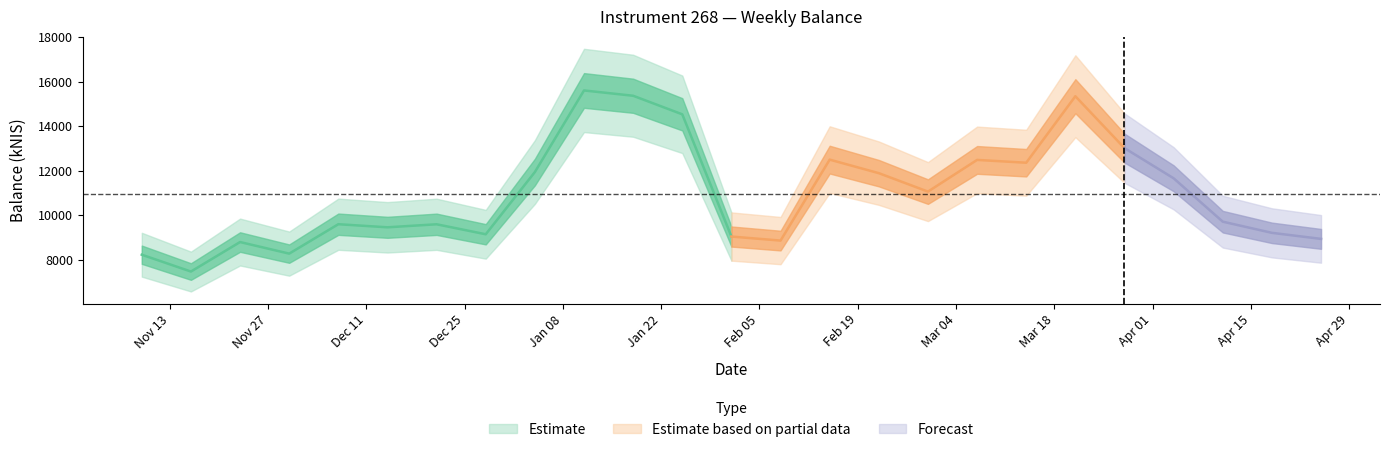

Reading right to left, extract all data points from this chart.

2024-04-25=8927.0	2024-04-18=9198.6	2024-04-11=9700.5	2024-04-04=11651.0	2024-03-28=13007.2	2024-03-21=15339.3	2024-03-14=12350.4	2024-03-07=12477.0	2024-02-29=11052.3	2024-02-22=11881.0	2024-02-15=12489.6	2024-02-08=8850.5	2024-02-01=9032.2	2024-01-25=14526.3	2024-01-18=15361.0	2024-01-11=15599.4	2024-01-04=11931.7	2023-12-28=9134.4	2023-12-21=9583.5	2023-12-14=9447.4	2023-12-07=9586.4	2023-11-30=8264.1	2023-11-23=8784.7	2023-11-16=7458.8	2023-11-09=8215.2